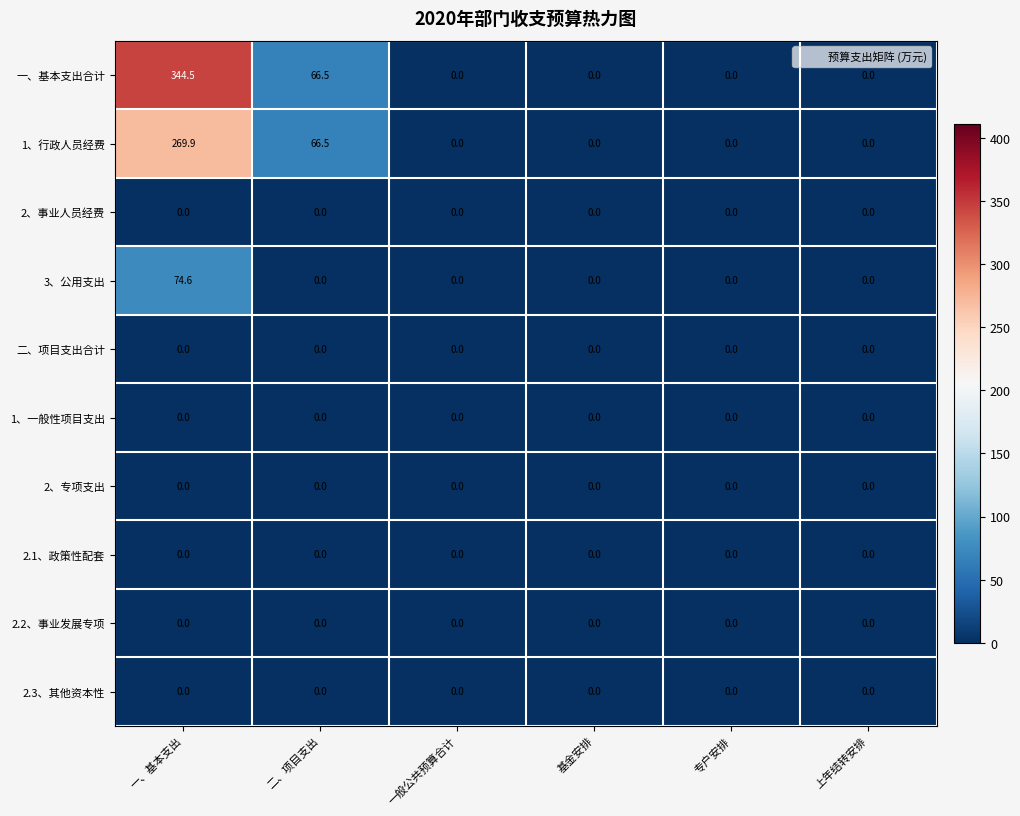

How many distinct data groups are displayed?

10